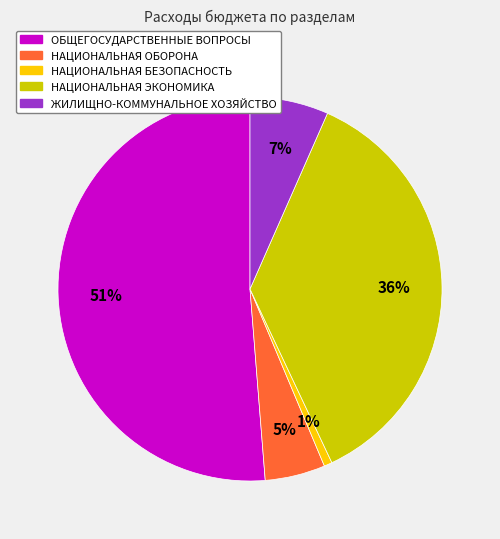

Which has a higher value, ОБЩЕГОСУДАРСТВЕННЫЕ ВОПРОСЫ or ЖИЛИЩНО-КОММУНАЛЬНОЕ ХОЗЯЙСТВО?

ОБЩЕГОСУДАРСТВЕННЫЕ ВОПРОСЫ